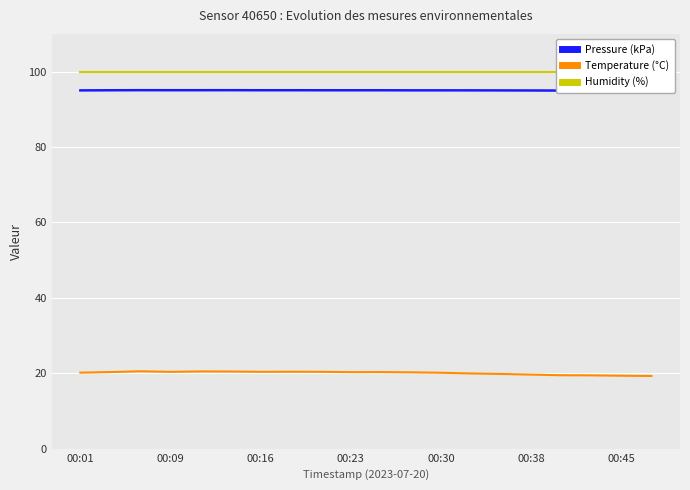

The value of Pressure (kPa) at 10 is 159.5. True or false?

False